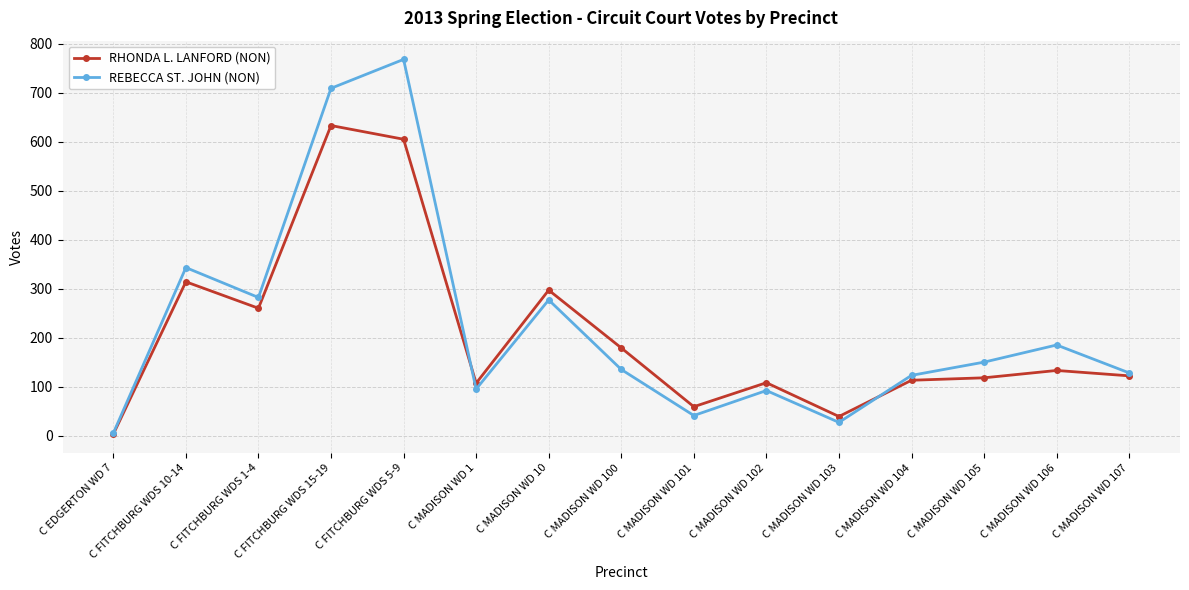

What is the average value of the REBECCA ST. JOHN (NON) series?

224